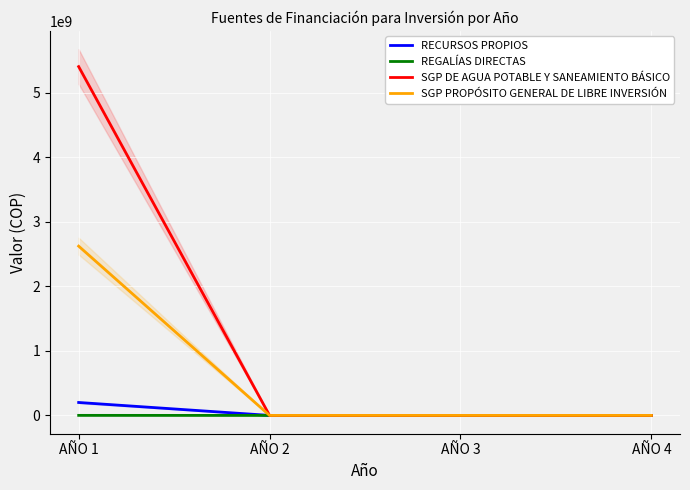

Between AÑO 1 and AÑO 3, which series saw the biggest shift?

SGP DE AGUA POTABLE Y SANEAMIENTO BÁSICO